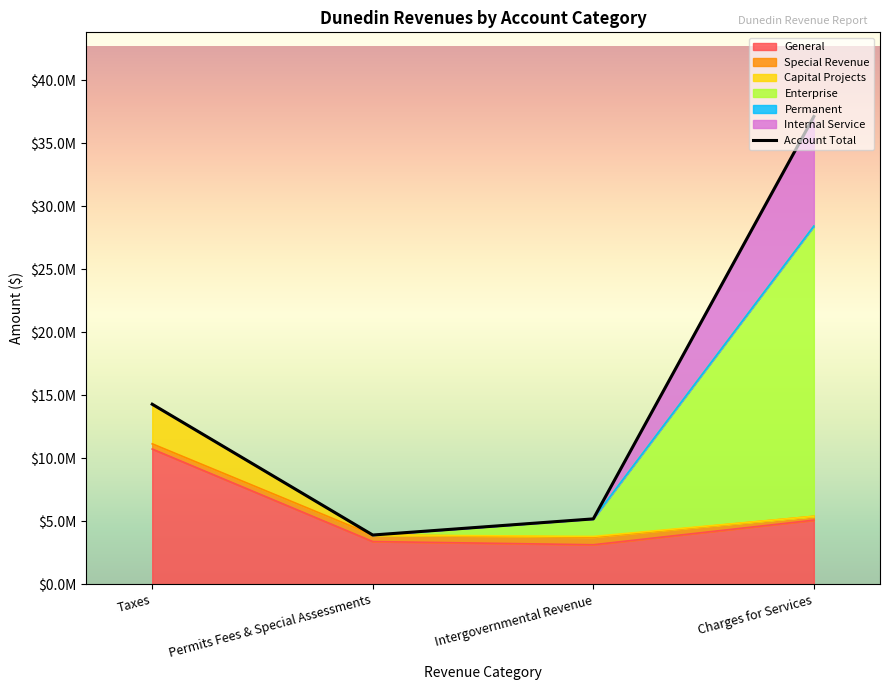

Rank the categories by value from highest to lowest.

Charges for Services, Taxes, Intergovernmental Revenue, Permits Fees & Special Assessments